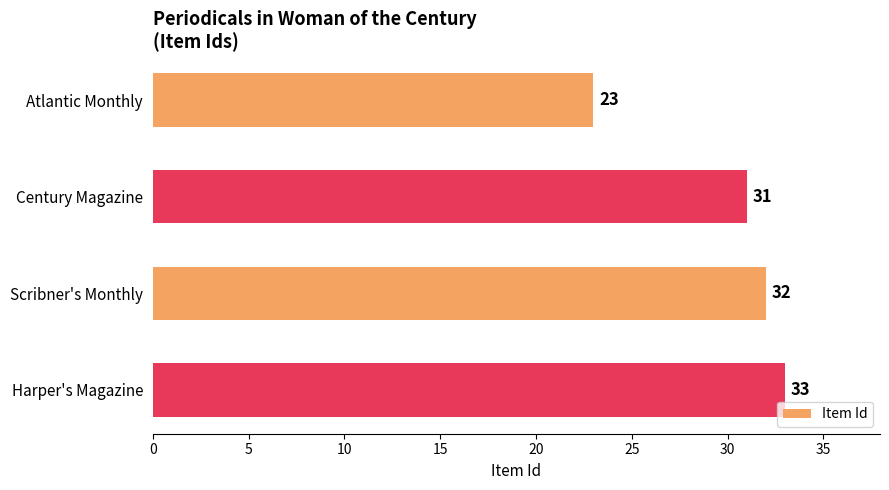

List the labels in order of value, largest first.

Harper's Magazine, Scribner's Monthly, Century Magazine, Atlantic Monthly